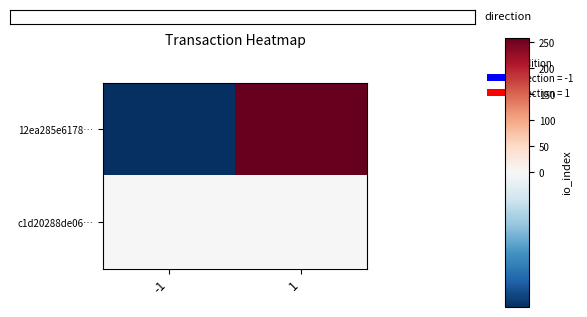

Count the number of data series in this chart.

2